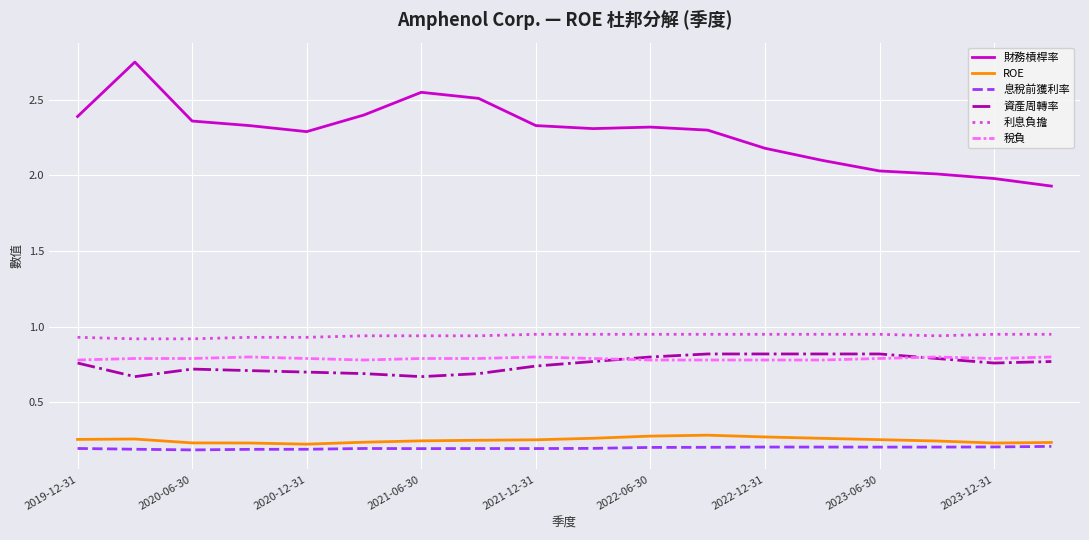

Which series has the largest total across all categories?

財務槓桿率